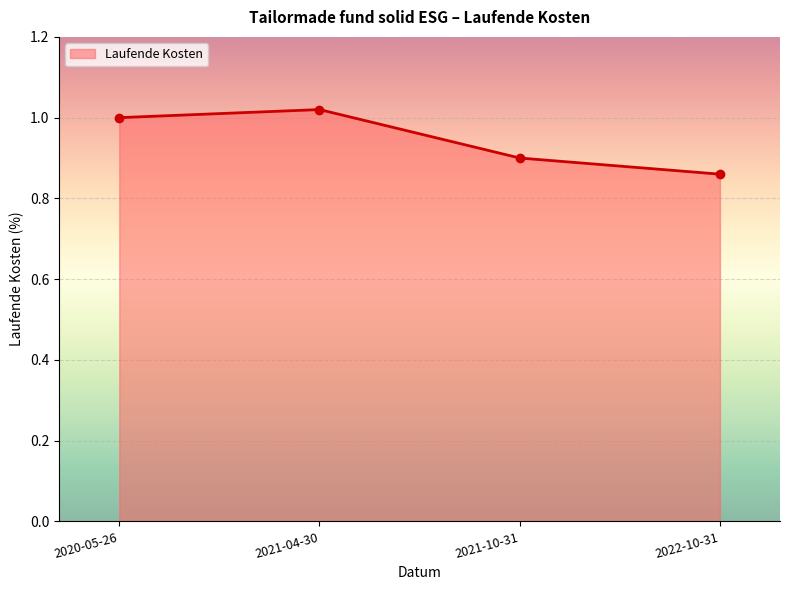

The chart shows a value of 0.9 at 2021-10-31. True or false?

True